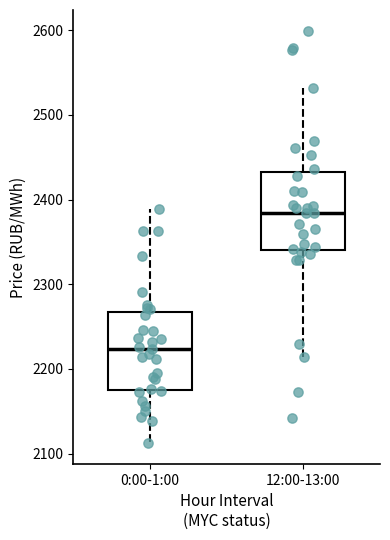

Reading left to right, read every box against the y-axis: the position of its median line, the range the box covers, and the ends of its whiskers. The values are not printed on the chart, so give them approximately, as read against the axis.

0:00-1:00: median 2220, box 2180 to 2270, whiskers 2110 to 2390
12:00-13:00: median 2380, box 2340 to 2430, whiskers 2210 to 2530